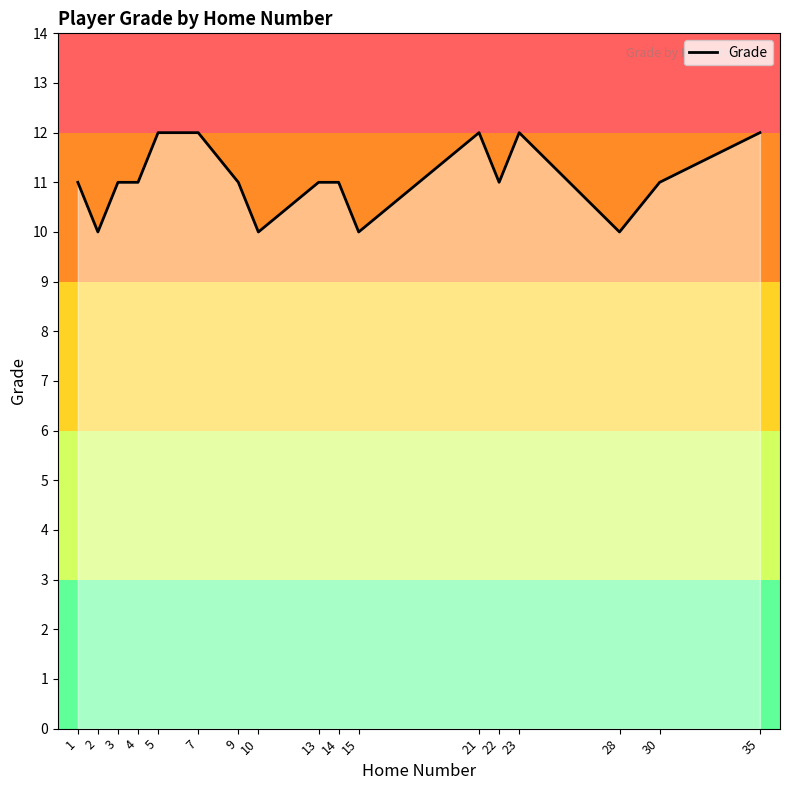

Is it true that the value at 23 is 18?

False